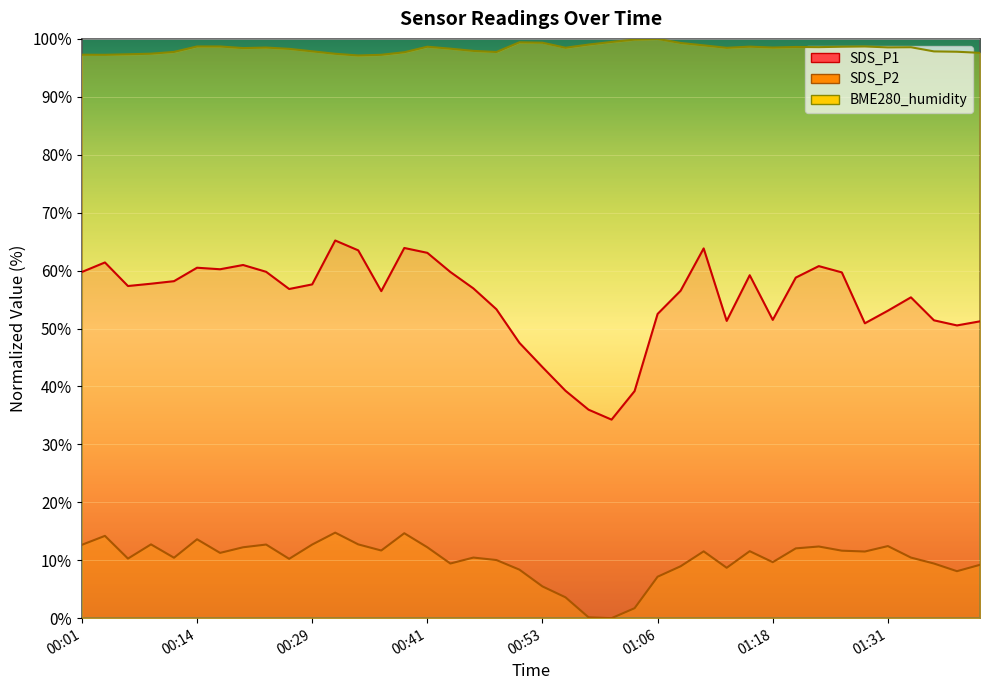

The value of SDS_P1 at 01:26 is 38.3. True or false?

False